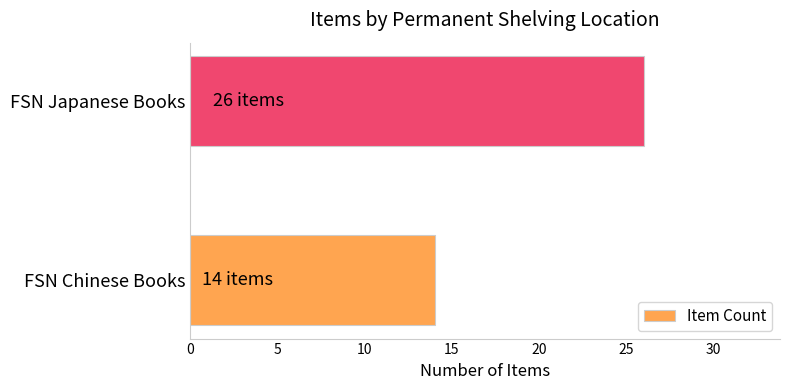

Reading bottom to top, list all the values displayed in this chart.

14	26